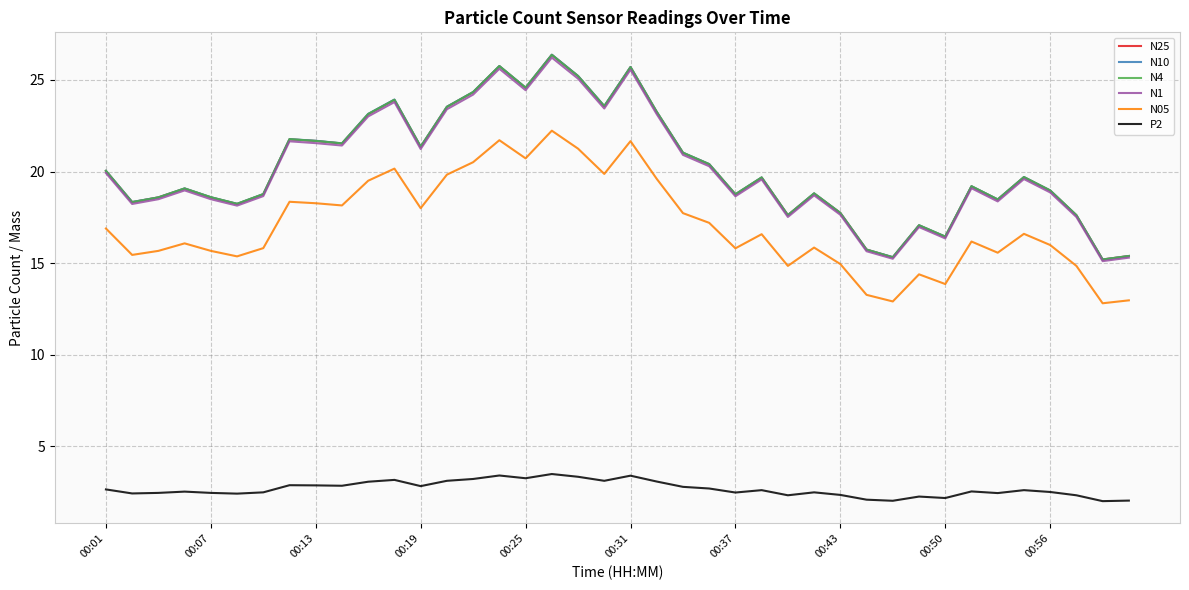

True or false: N4 and P2 cross at least once.

False